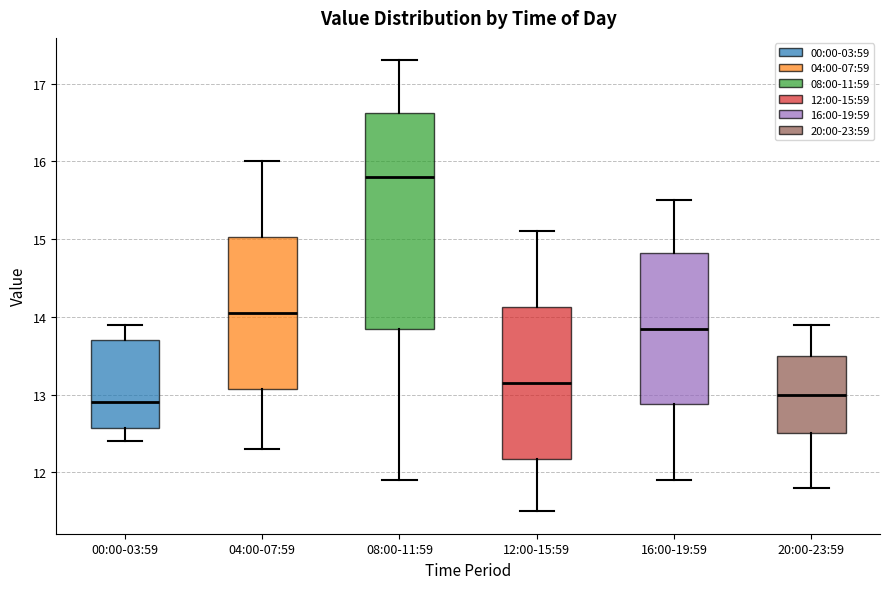

Which box's median line is the highest?

08:00-11:59